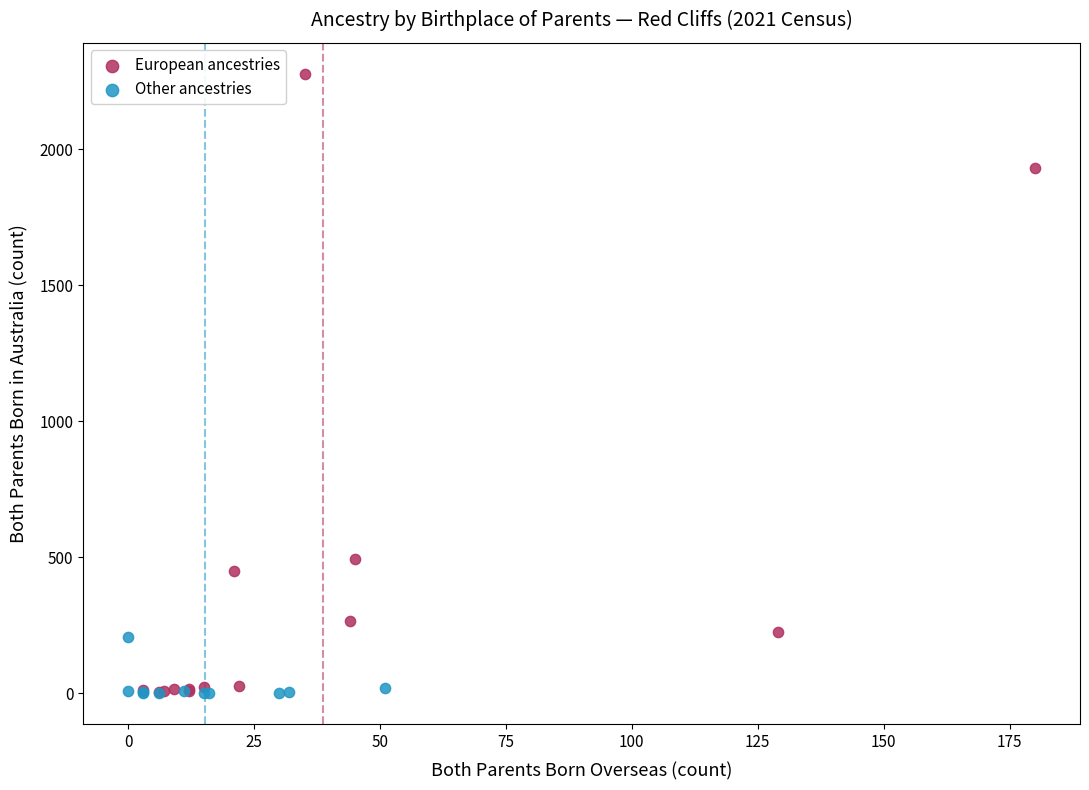

Which series has the largest Y range (max minus min)?

European ancestries